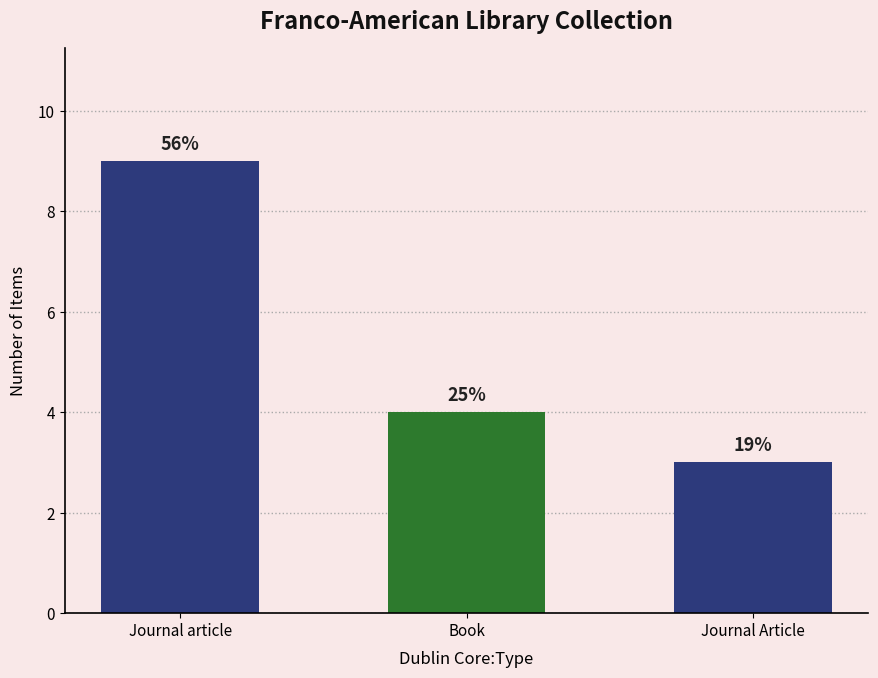

How many bars are there in total?

3